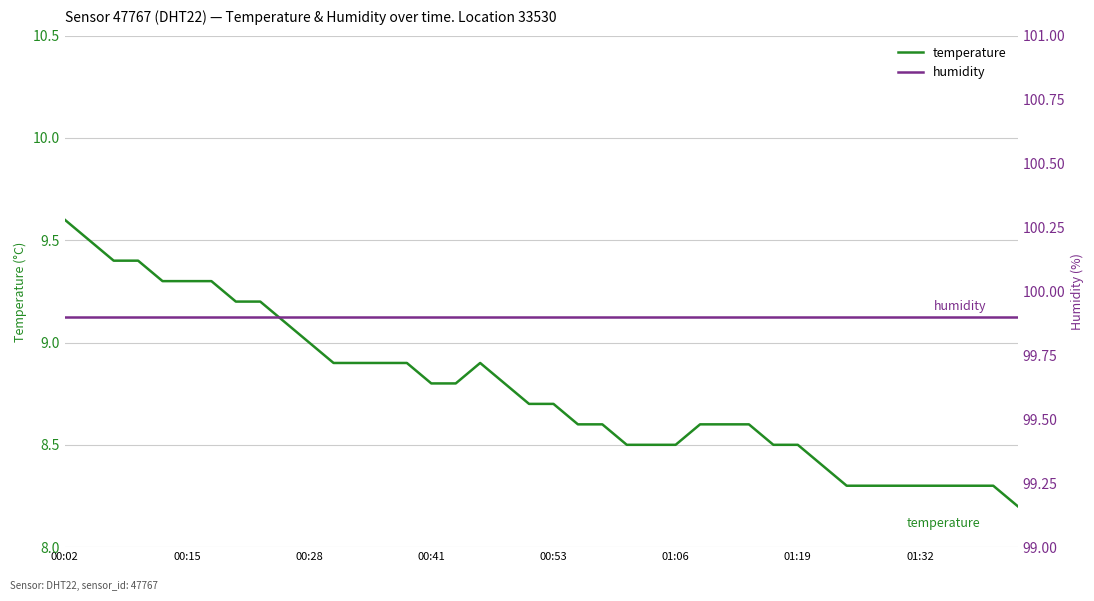

Reading right to left, transcribe all the data shown in this chart.

temperature: 8.2	8.3	8.3	8.3	8.3	8.3	8.3	8.3	8.4	8.5	8.5	8.6	8.6	8.6	8.5	8.5	8.5	8.6	8.6	8.7	8.7	8.8	8.9	8.8	8.8	8.9	8.9	8.9	8.9	9.0	9.1	9.2	9.2	9.3	9.3	9.3	9.4	9.4	9.5	9.6
humidity: 99.9	99.9	99.9	99.9	99.9	99.9	99.9	99.9	99.9	99.9	99.9	99.9	99.9	99.9	99.9	99.9	99.9	99.9	99.9	99.9	99.9	99.9	99.9	99.9	99.9	99.9	99.9	99.9	99.9	99.9	99.9	99.9	99.9	99.9	99.9	99.9	99.9	99.9	99.9	99.9